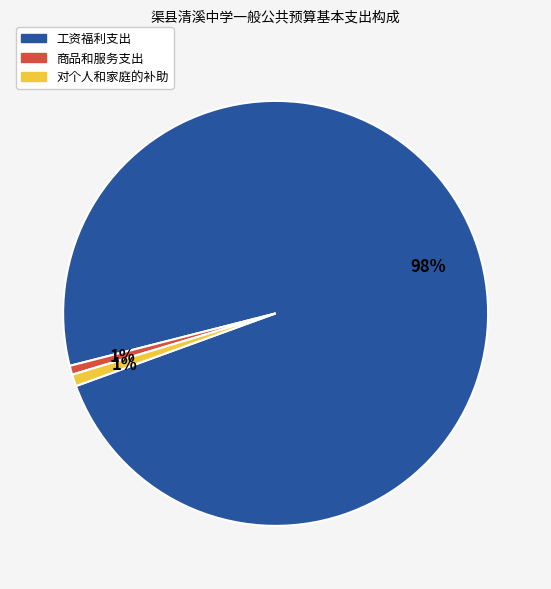

To the nearest percent, what percentage of the pie is 对个人和家庭的补助?

1%